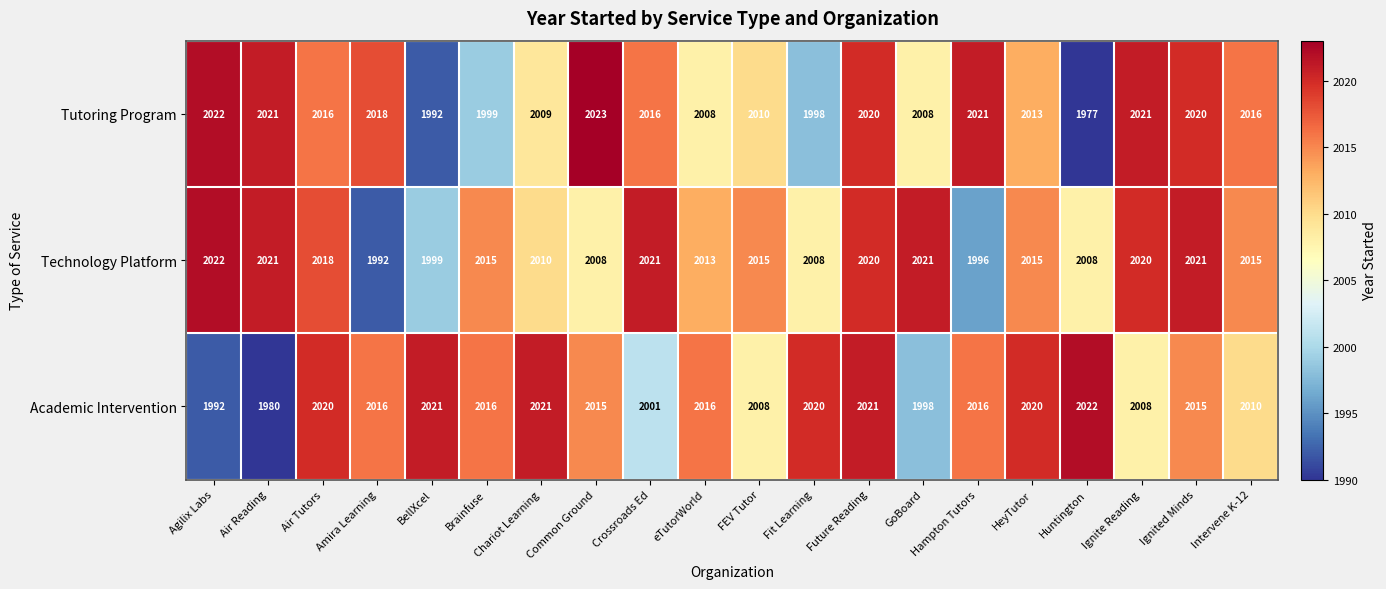

Which series has the largest range (max minus min)?

Tutoring Program